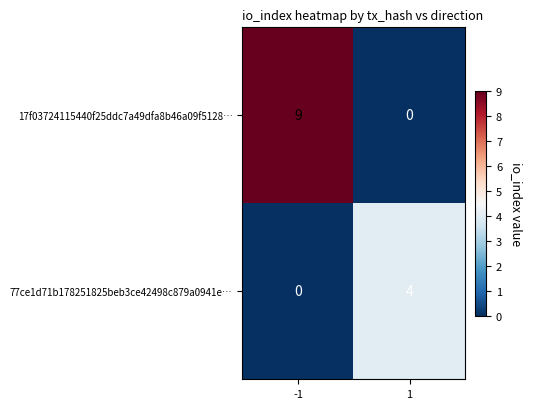

Which series changed the most between -1 and 1?

17f03724115440f25ddc7a49dfa8b46a09f5128…